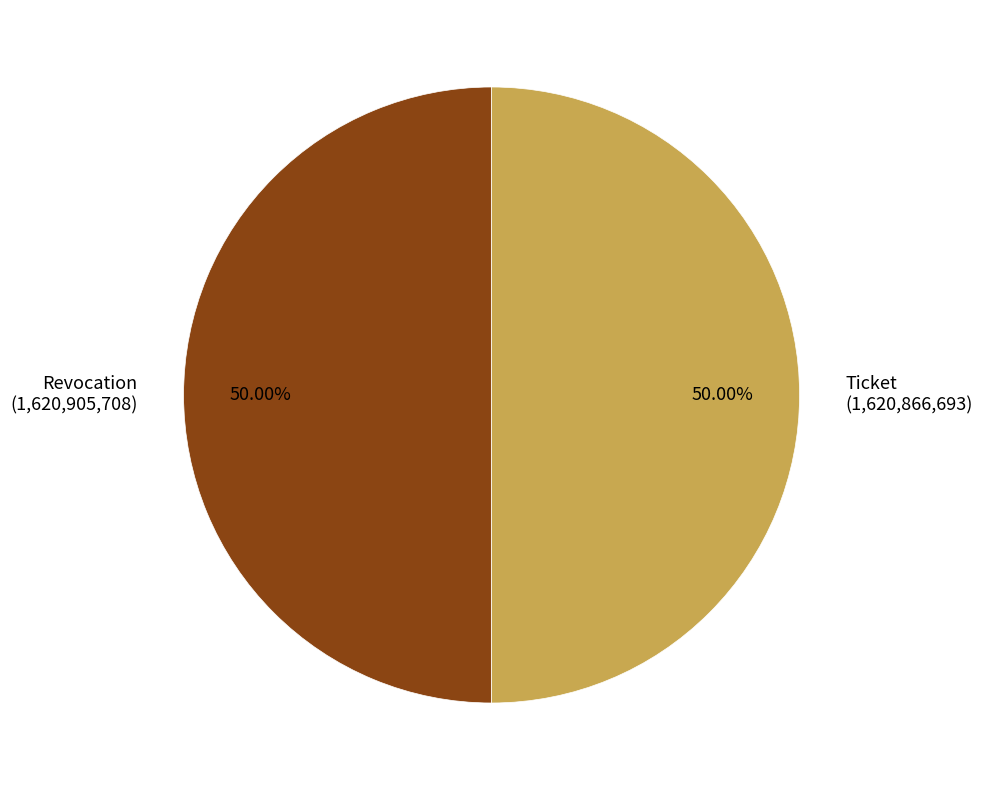

To the nearest percent, what is the average slice percentage?

50%